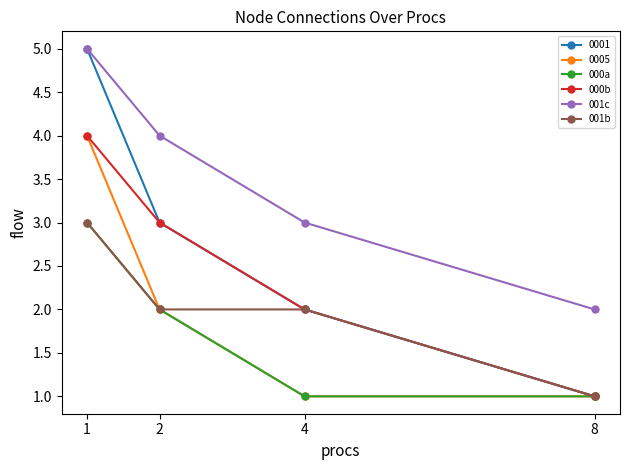

What is the value of the 000a point at the 1st from the left?

3